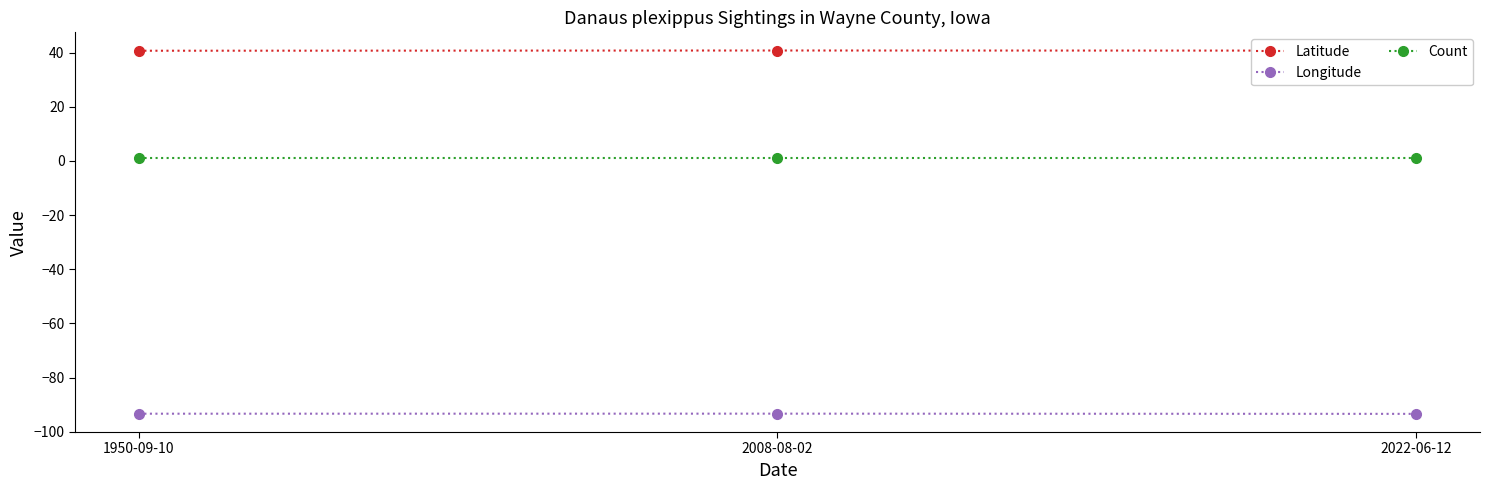

List the series in order of their peak value, highest first.

Latitude, Count, Longitude